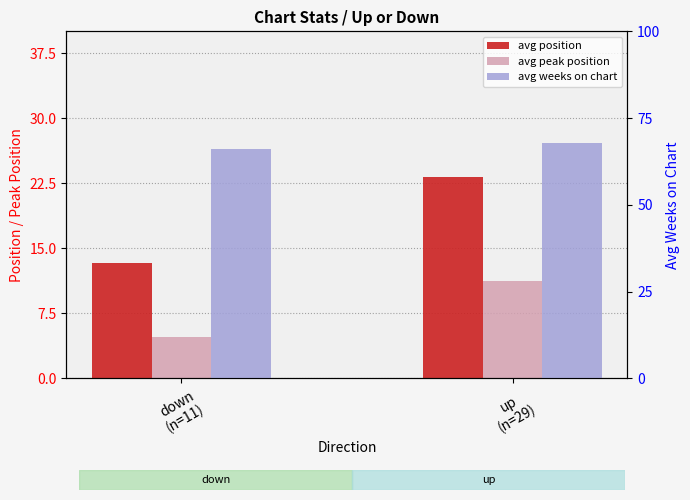

At which label is avg weeks on chart closest to 67?

down
(n=11)